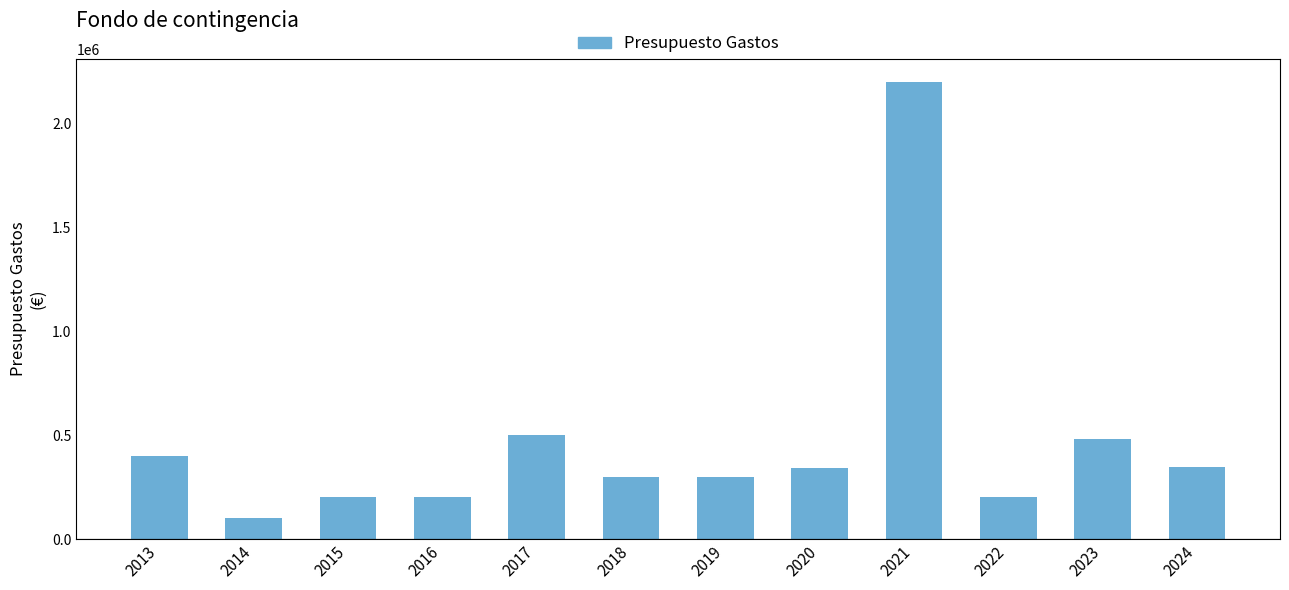

What is the approximate value at 2020, to the nearest 10?

340000